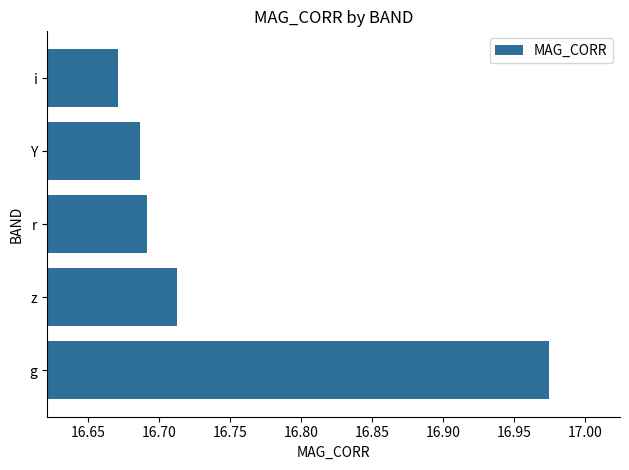

The chart shows a value of 6.4 at r. True or false?

False